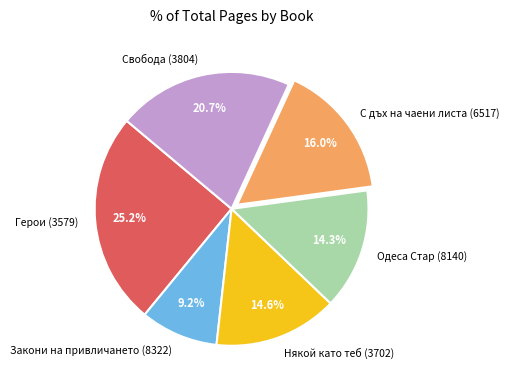

Which slice is the smallest?

Закони на привличането (8322)